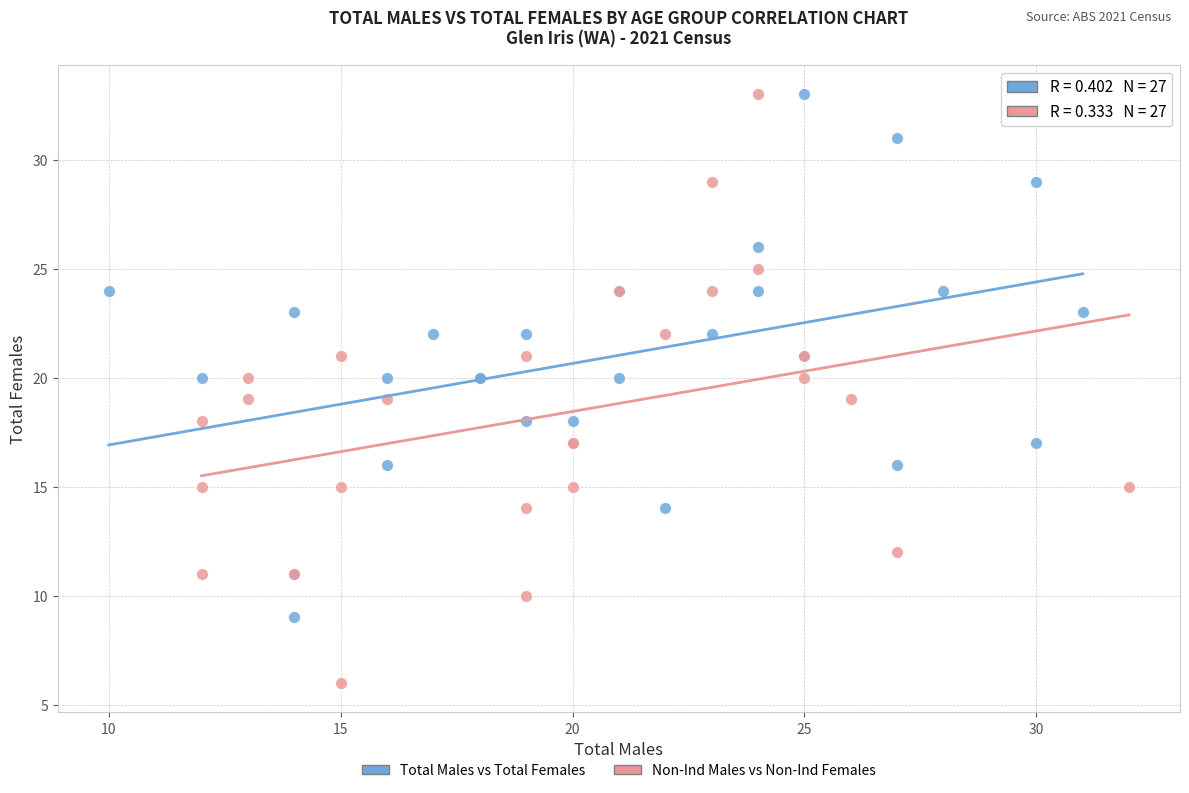

Which series reaches the minimum Y coordinate?

Non-Ind Males vs Non-Ind Females